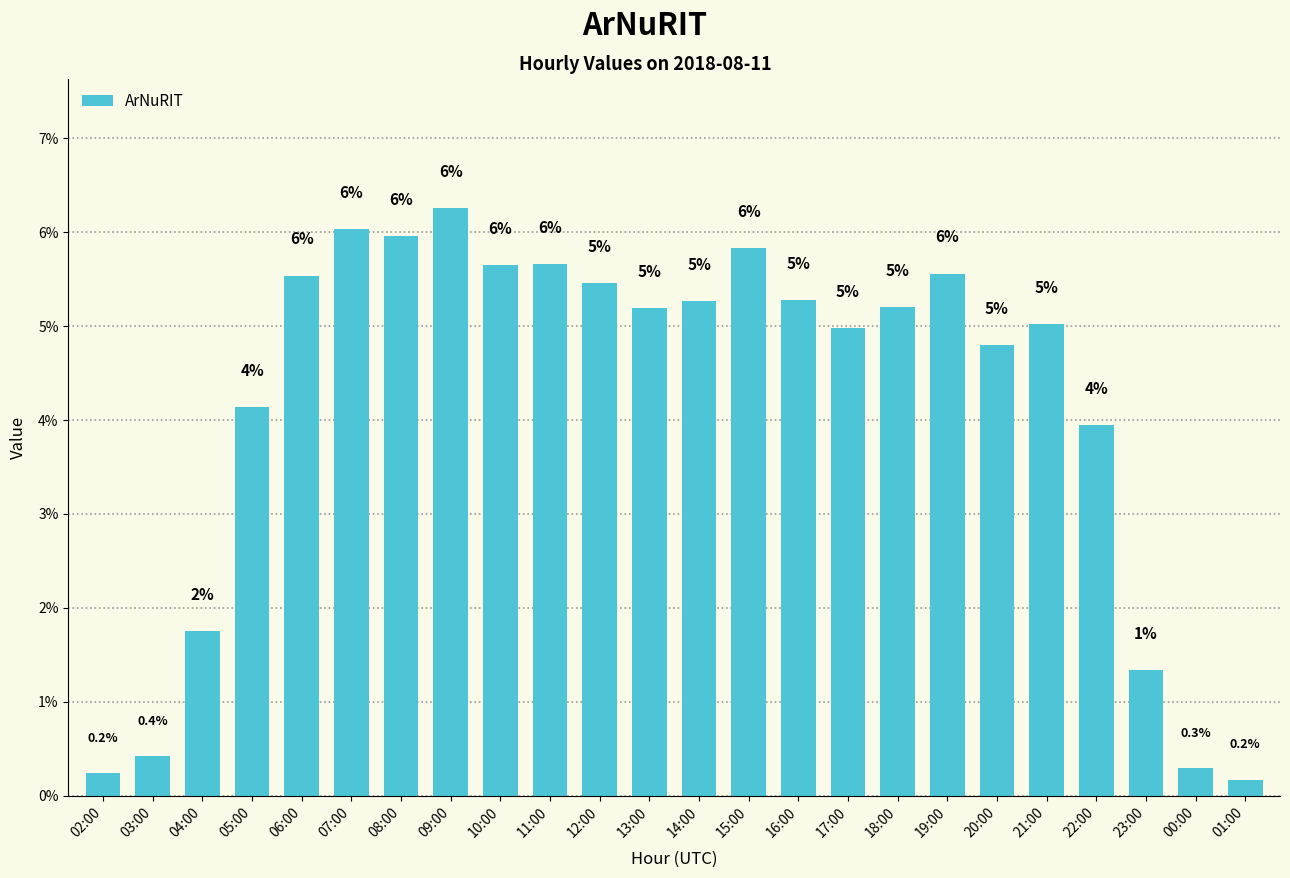

What is the minimum value shown in the chart?

0.2